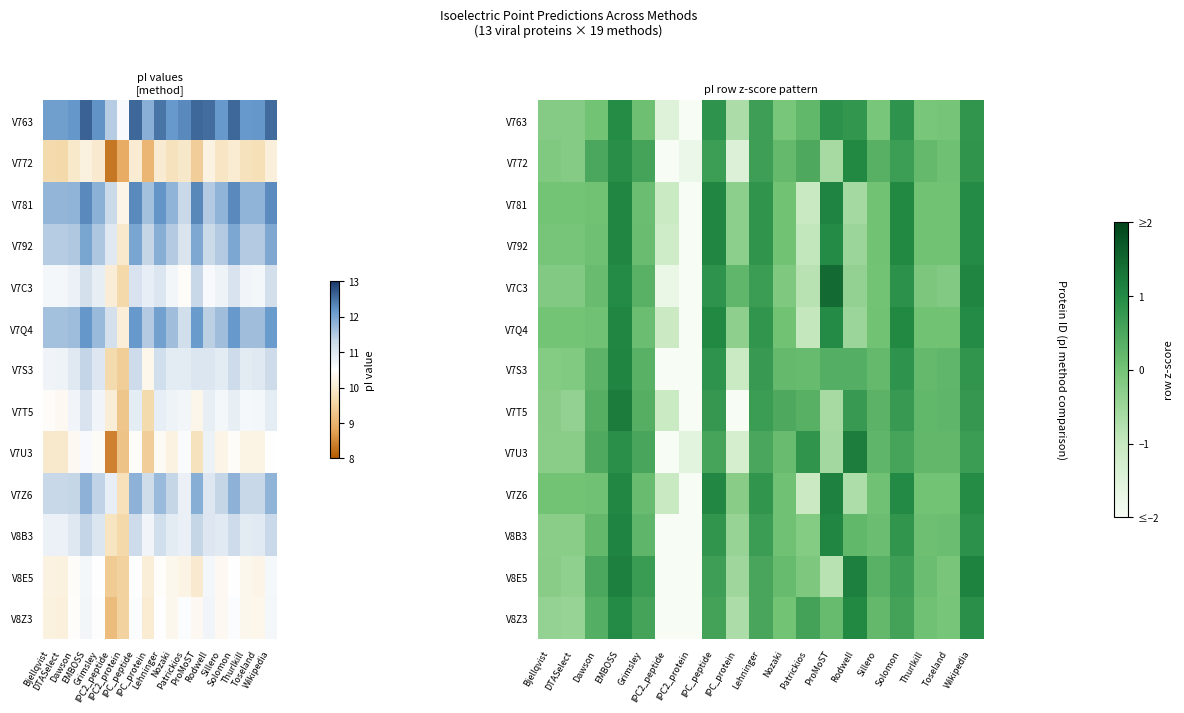

The V8B3 series shows -0.8 at IPC2_protein. True or false?

False